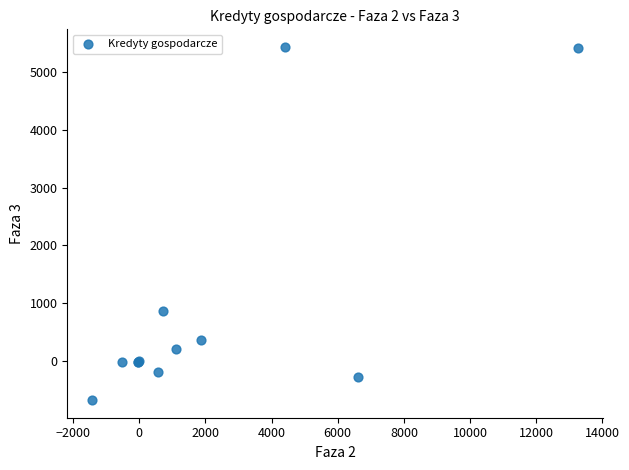

What Y value in the scatter plot is closest to 2378?

867